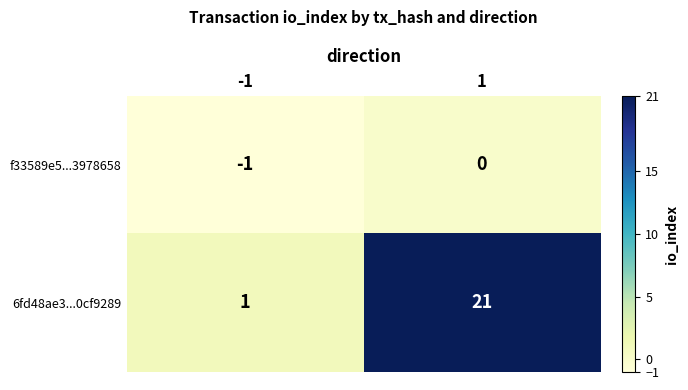

What is the sum of all 6fd48ae3...0cf9289 values?

22